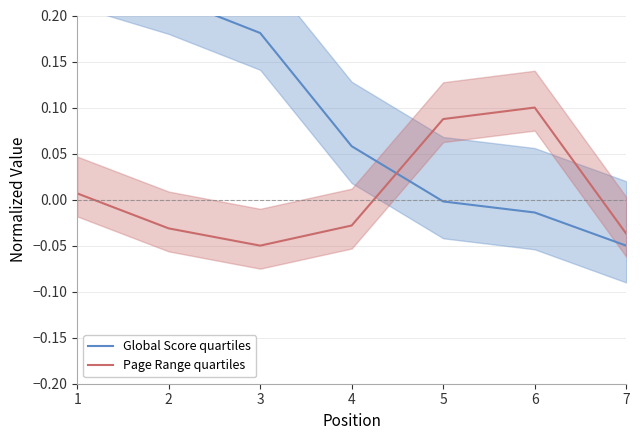

List the series in order of their overall mean, highest first.

Global Score quartiles, Page Range quartiles